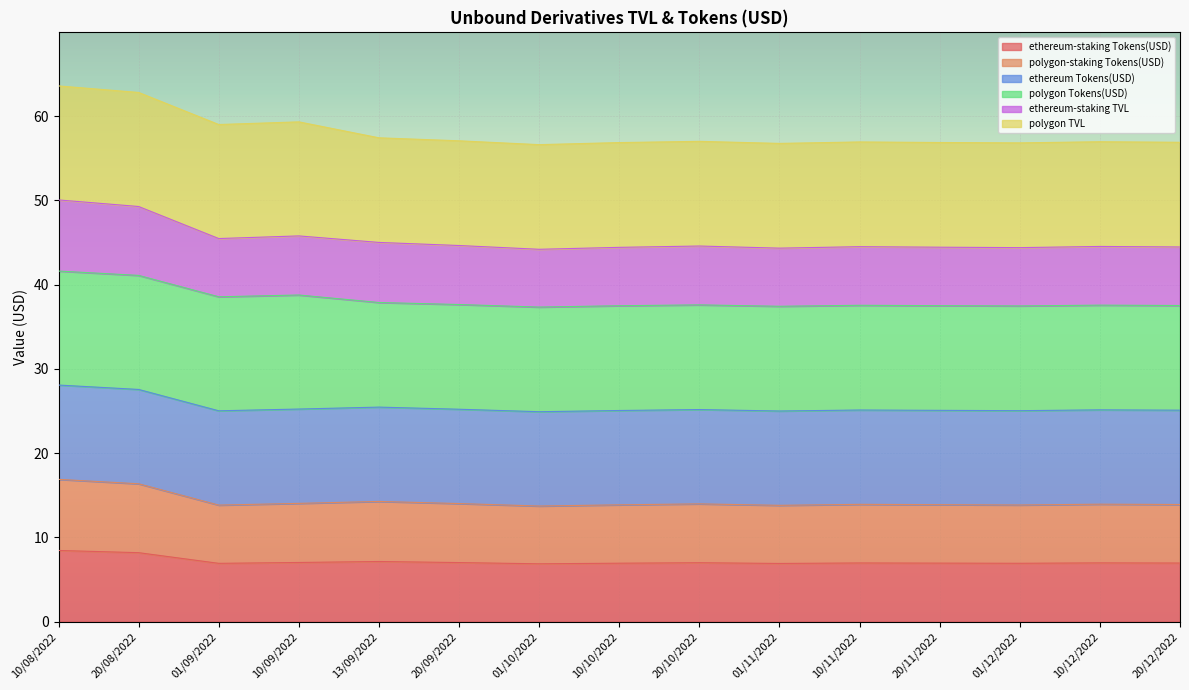

What is the label of the 14th point from the left?

10/12/2022